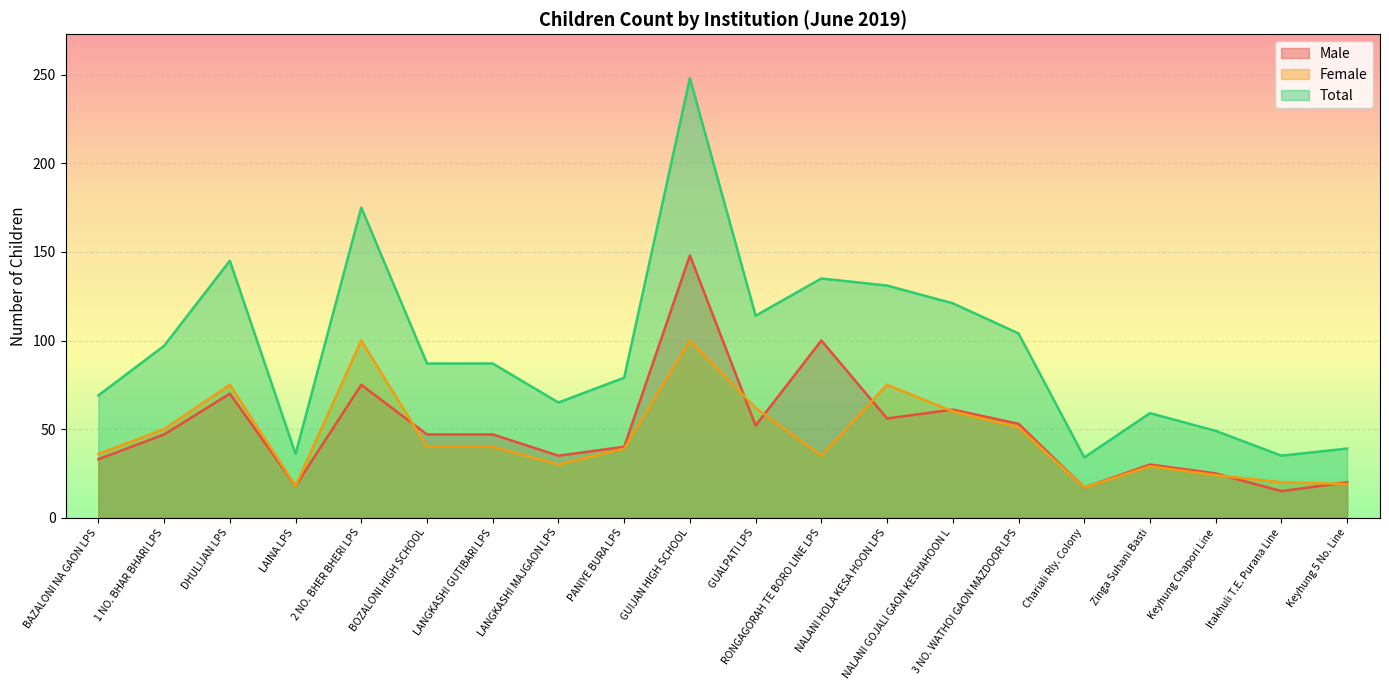

What is the difference between the maximum and minimum values in the Male series?

133